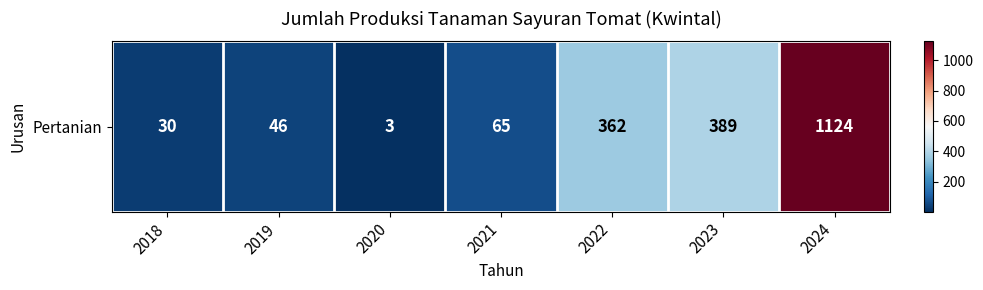

What is the difference between the values at 2024 and 2018?

1094